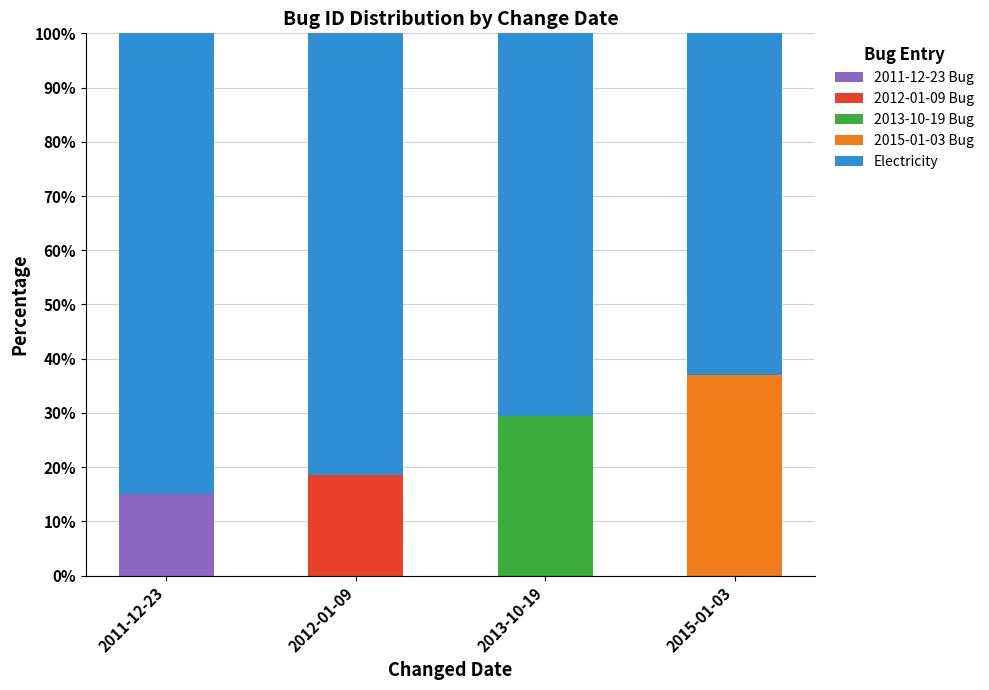

What is the total value across all series at 2012-01-09?

100.0